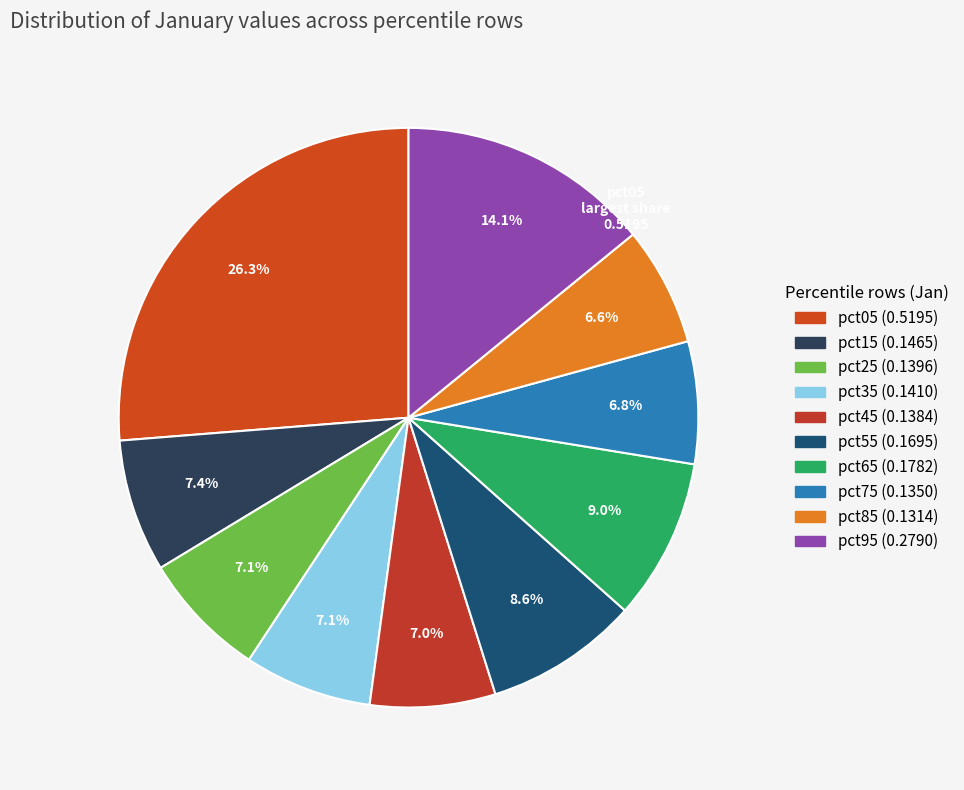

Which category has the biggest portion of the pie?

pct05